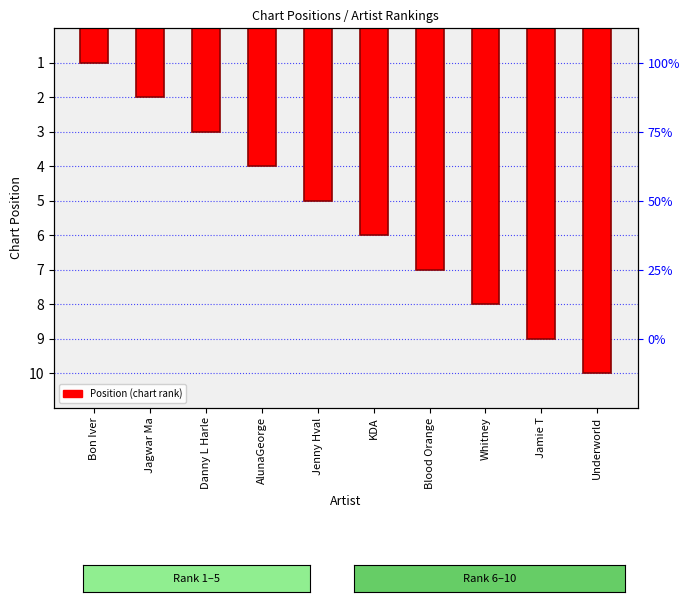

What is the label of the 2nd bar from the left?

Jagwar Ma